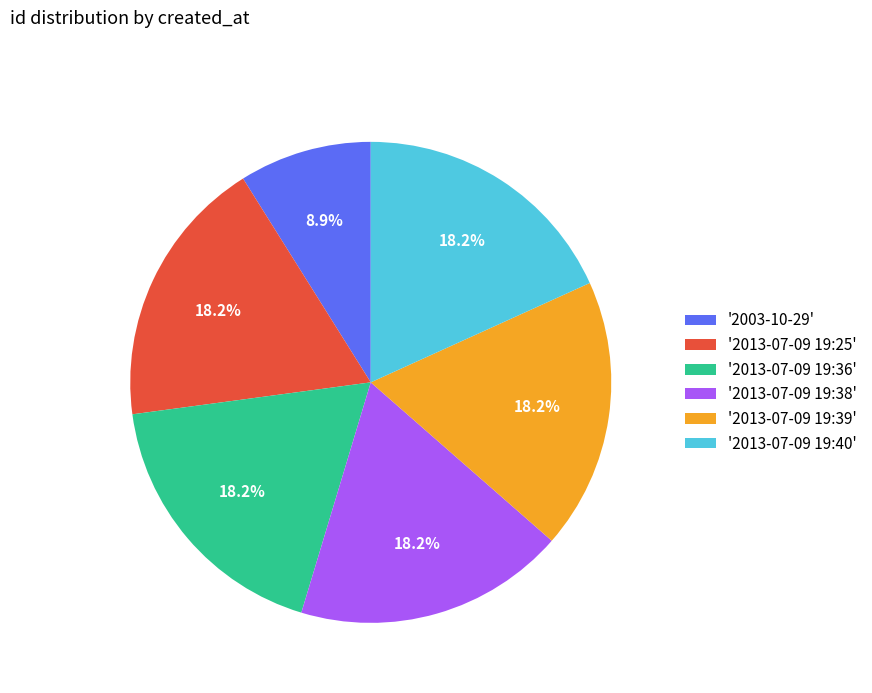

Approximately how many times larger is the value at '2013-07-09 19:25' compared to '2013-07-09 19:39'?

1.0